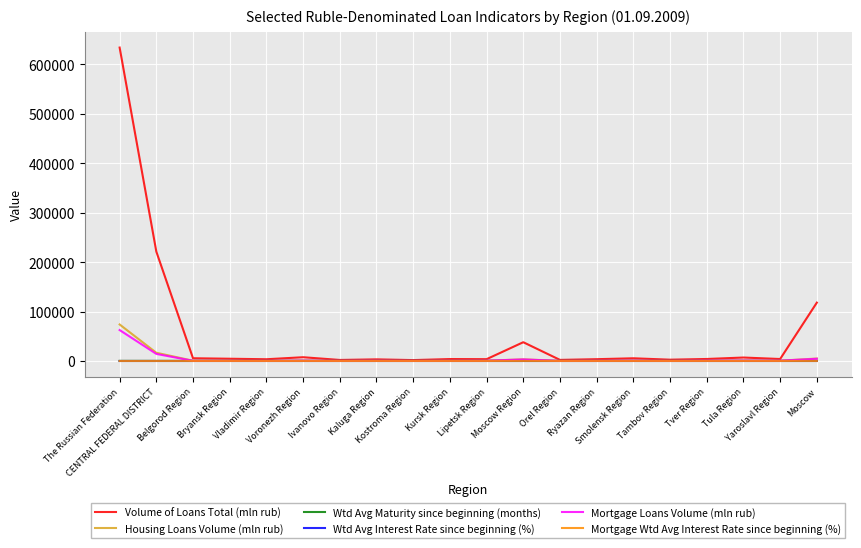

Which series has the largest total across all categories?

Volume of Loans Total (mln rub)